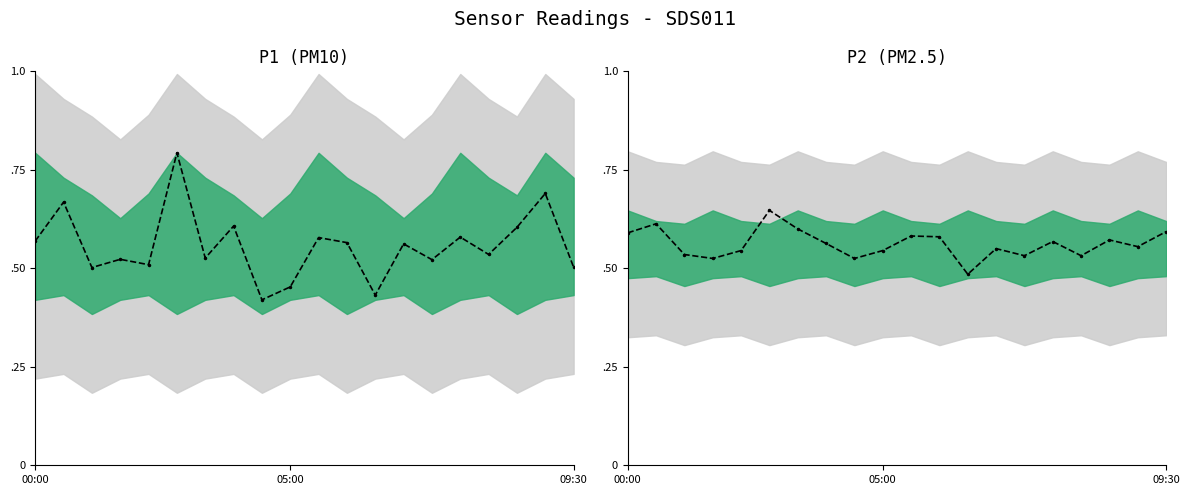

Count the values in the range 0 to 1.

20